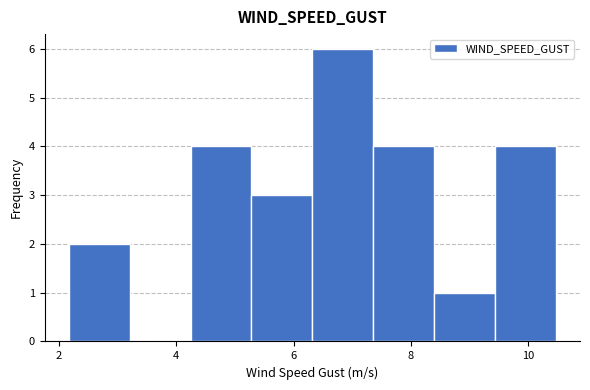

Which range on the x-axis has the tallest bar?

6.4 to 7.4